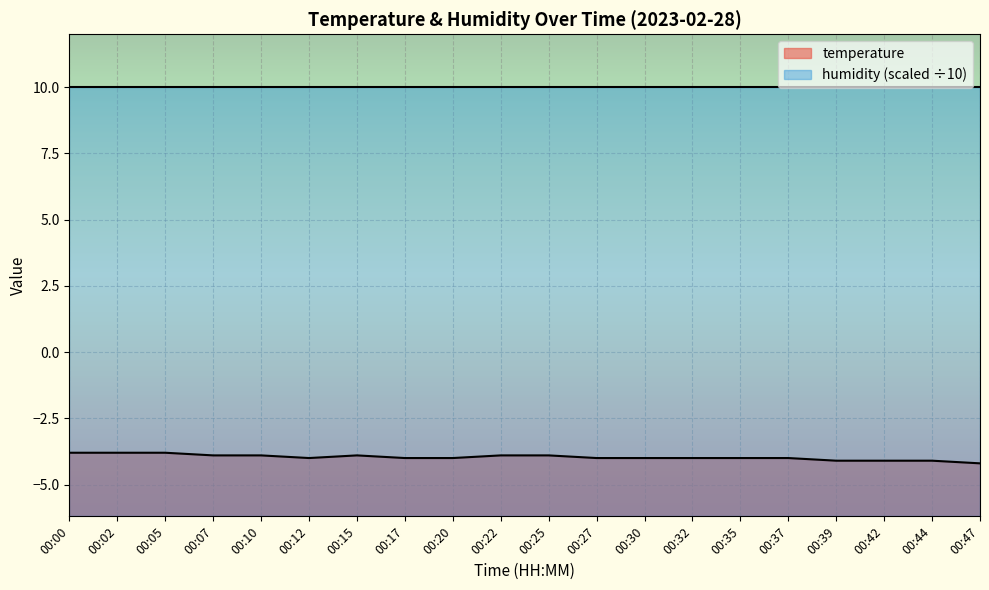

What is the minimum value shown in the chart?

-4.2